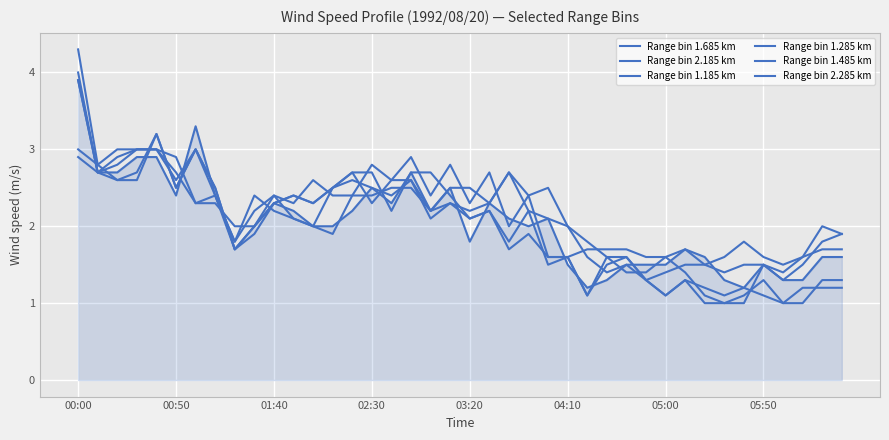

What is the sum of all Range bin 2.285 km values?

82.8